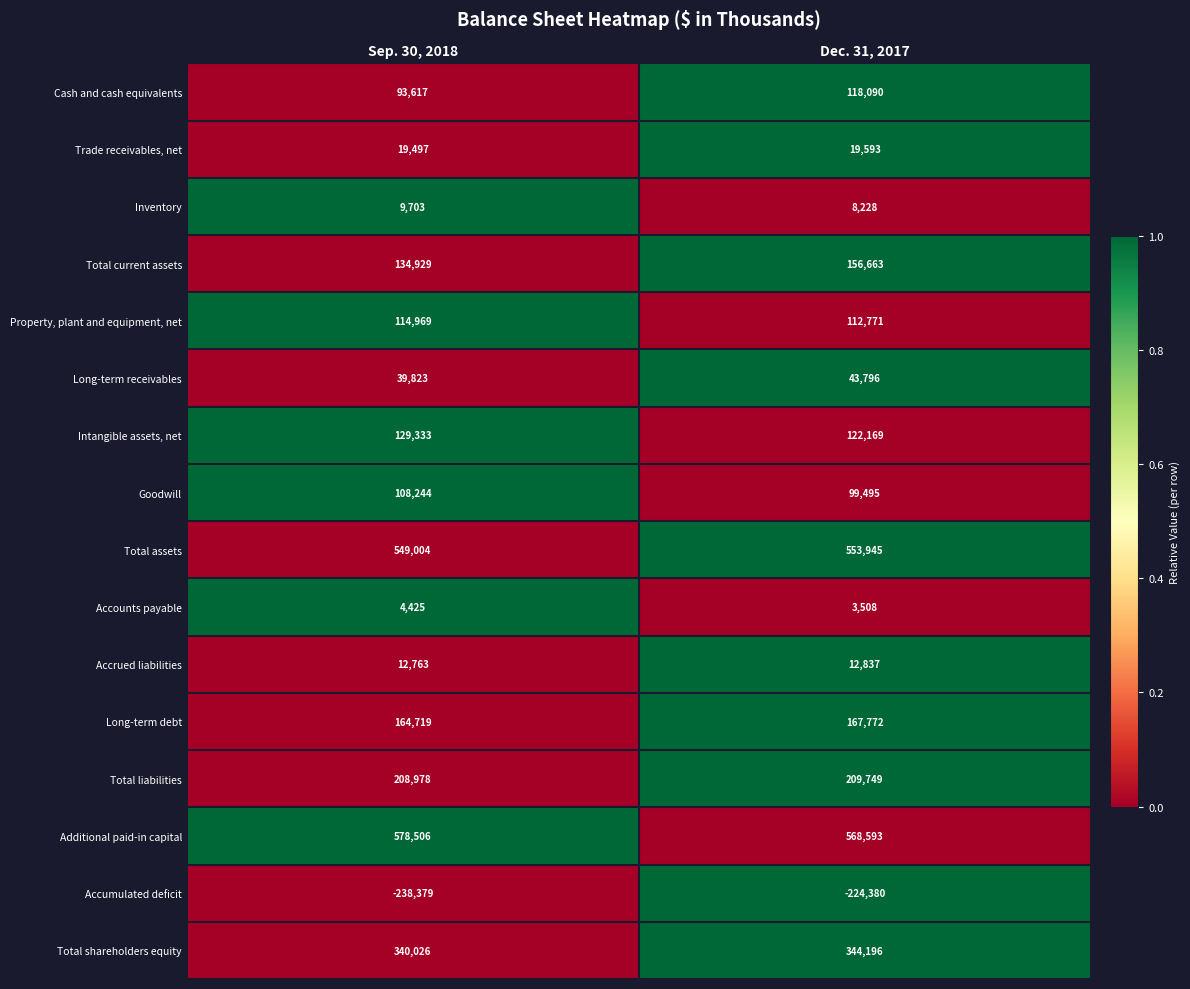

Is it true that Total liabilities equals 50449 at Dec. 31, 2017?

False